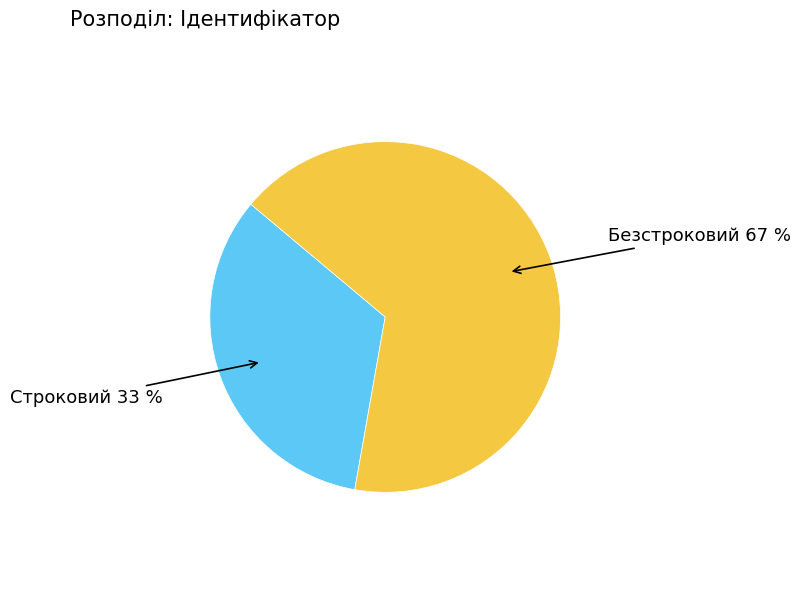

To the nearest percent, what is the average slice percentage?

50%